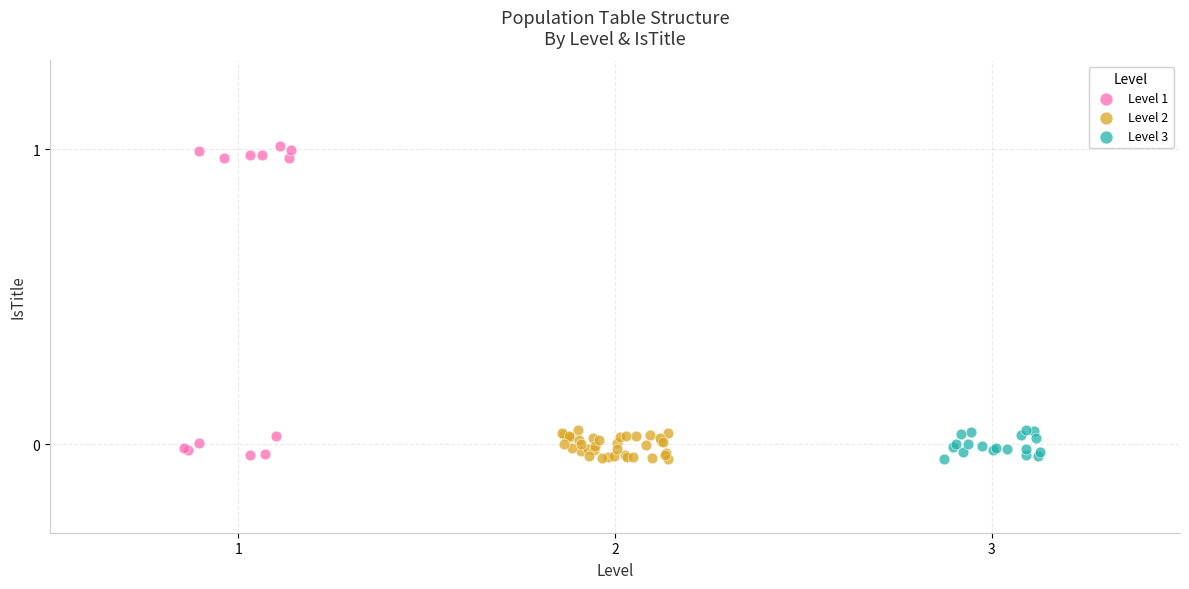

Which series has the widest spread of Y values?

Level 1